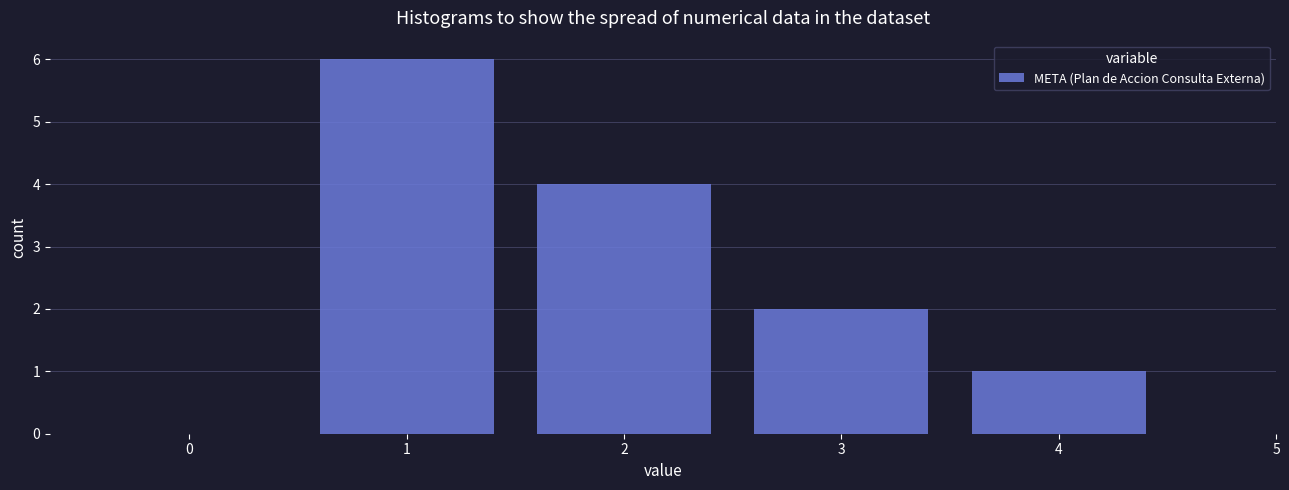

Reading left to right, transcribe this chart: for each bar, give the range it covers on the x-axis and its height. The values are not printed on the chart, so give them approximately, as read against the axis.

-0.5 to 0.5: 0
0.5 to 1.5: 6
1.5 to 2.5: 4
2.5 to 3.5: 2
3.5 to 4.5: 1